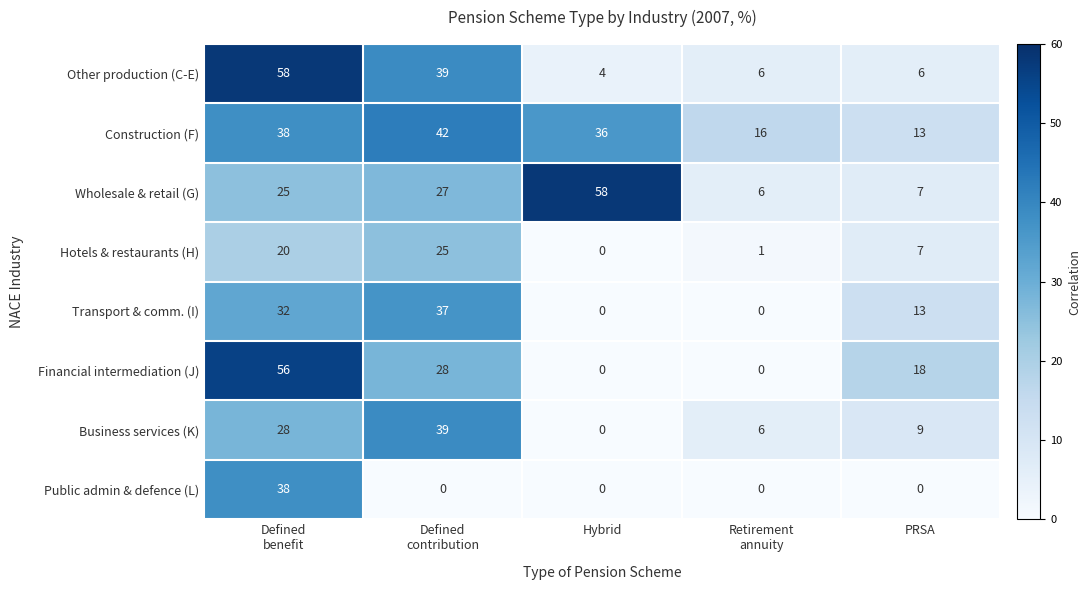

What is the highest value of the Business services (K) series?

39